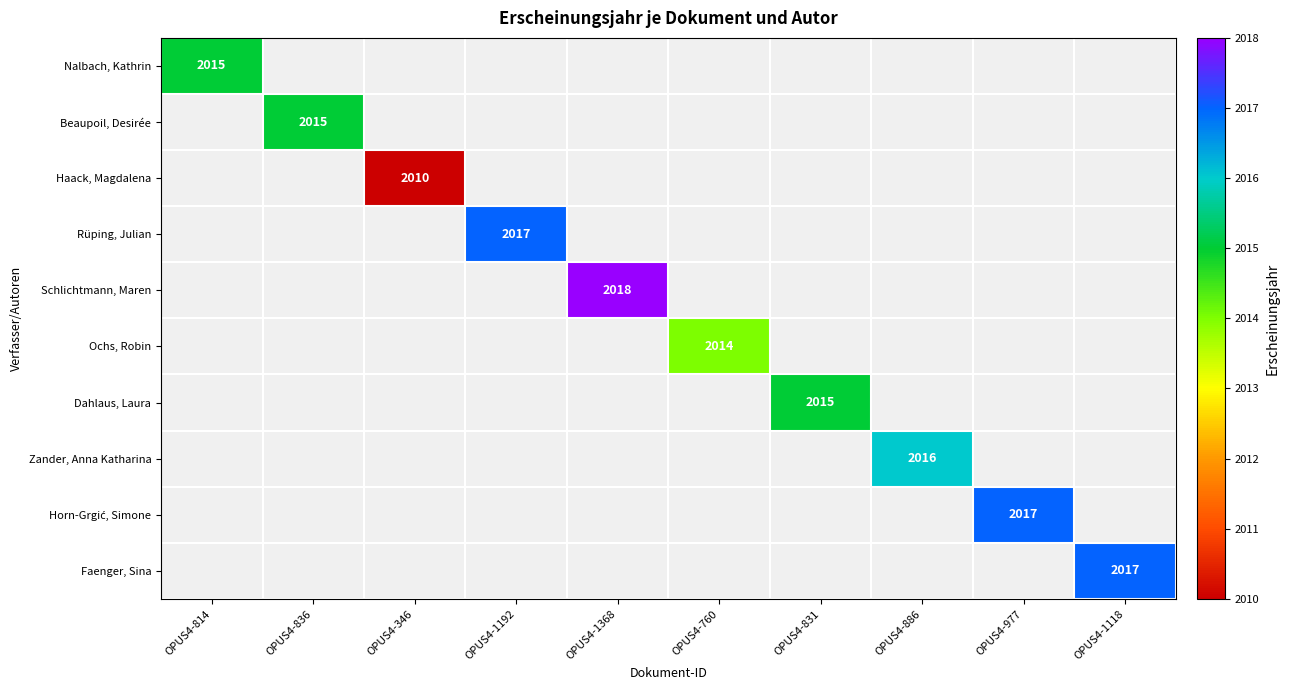

What is the maximum value shown in the chart?

2018.0